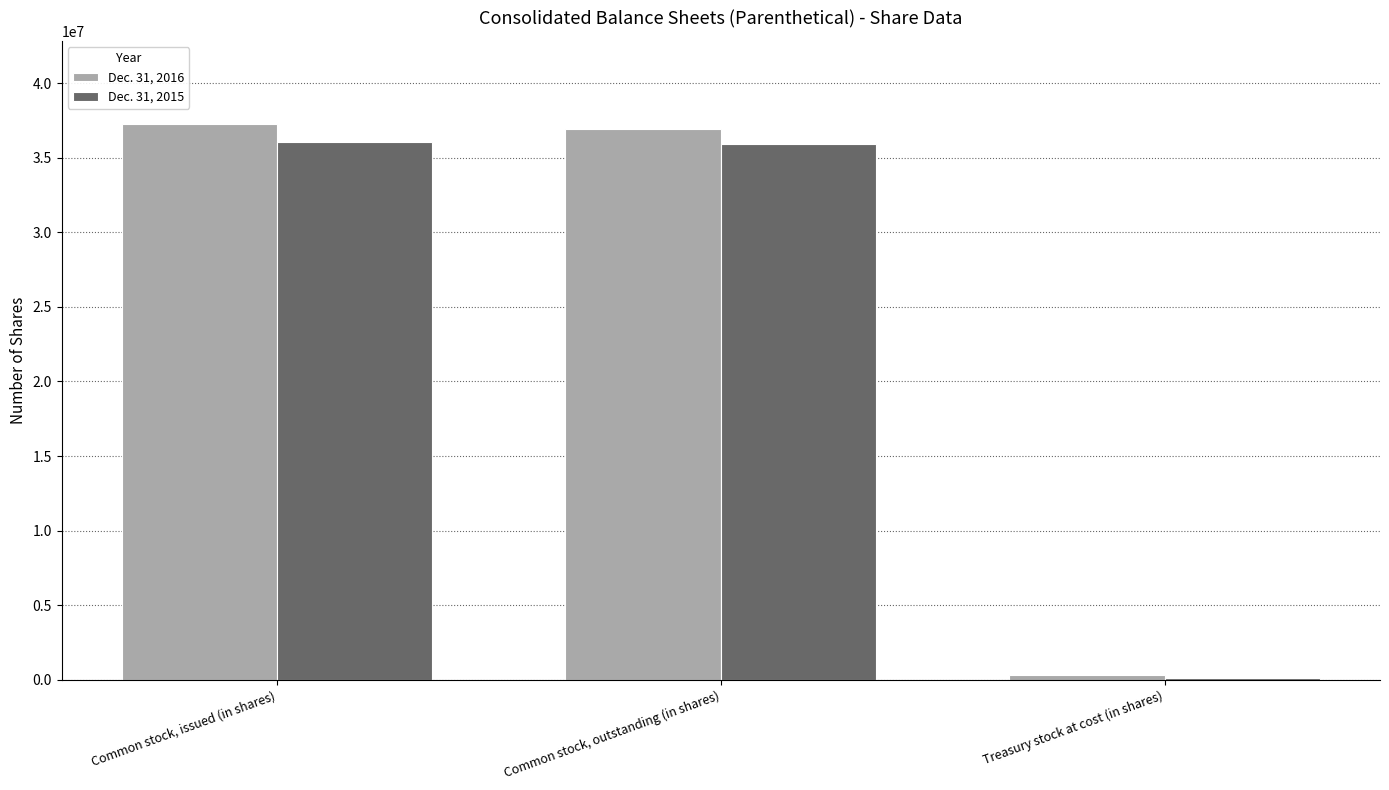

True or false: Dec. 31, 2015 has a value of 35936000 at Common stock, outstanding (in shares).

True